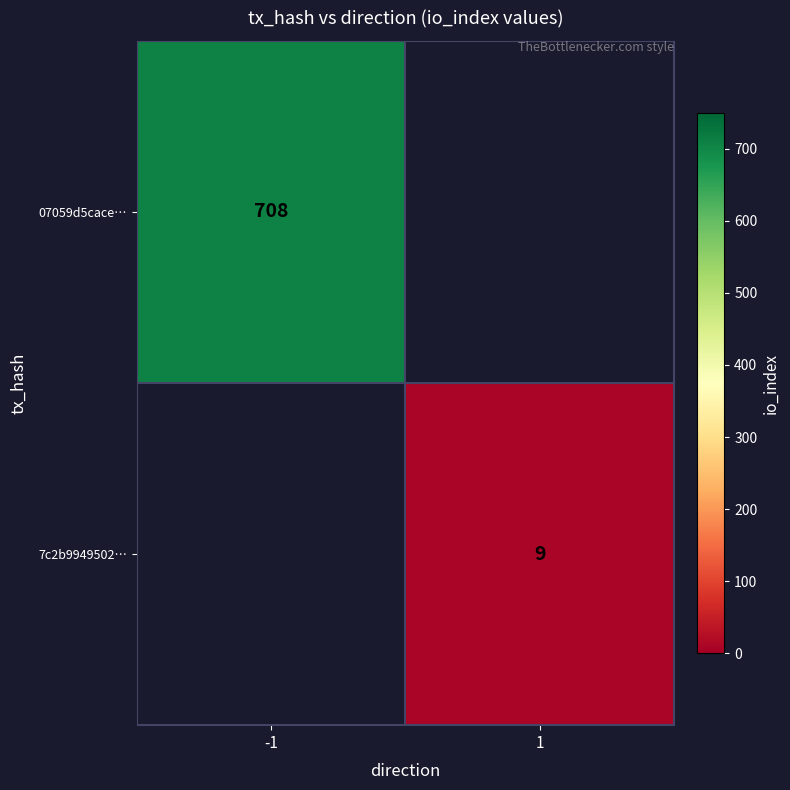

The value of 07059d5cace… at -1 is 1135. True or false?

False